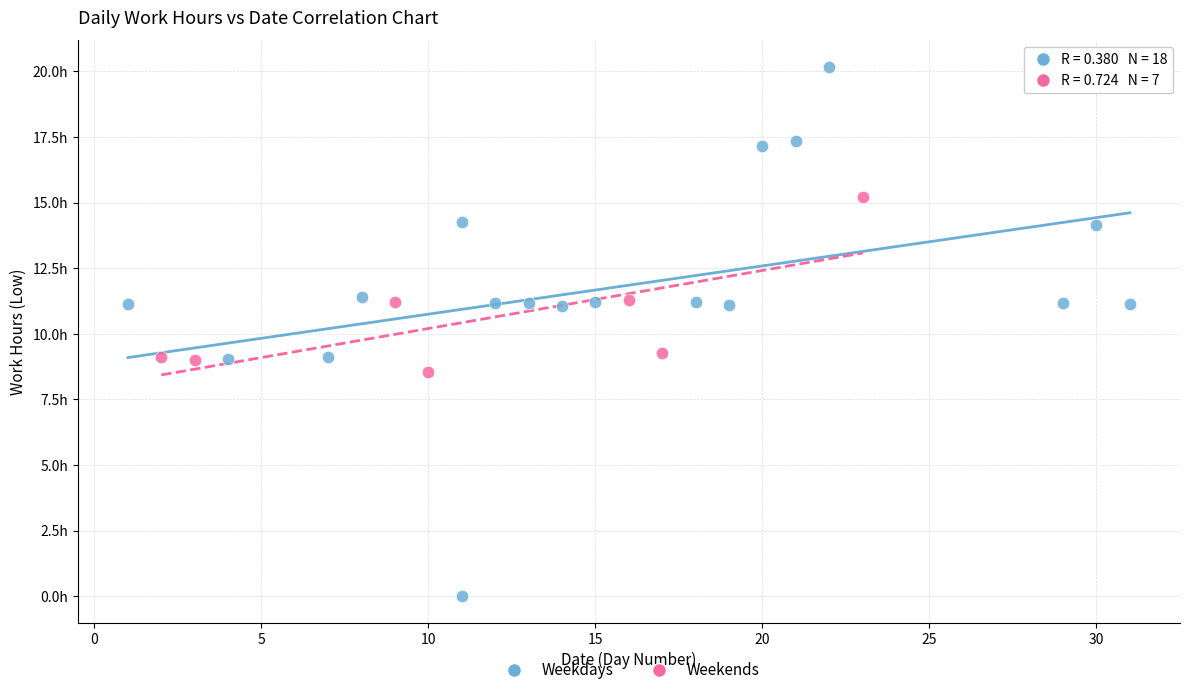

What are all the series names shown in the legend?

Weekdays, Weekends